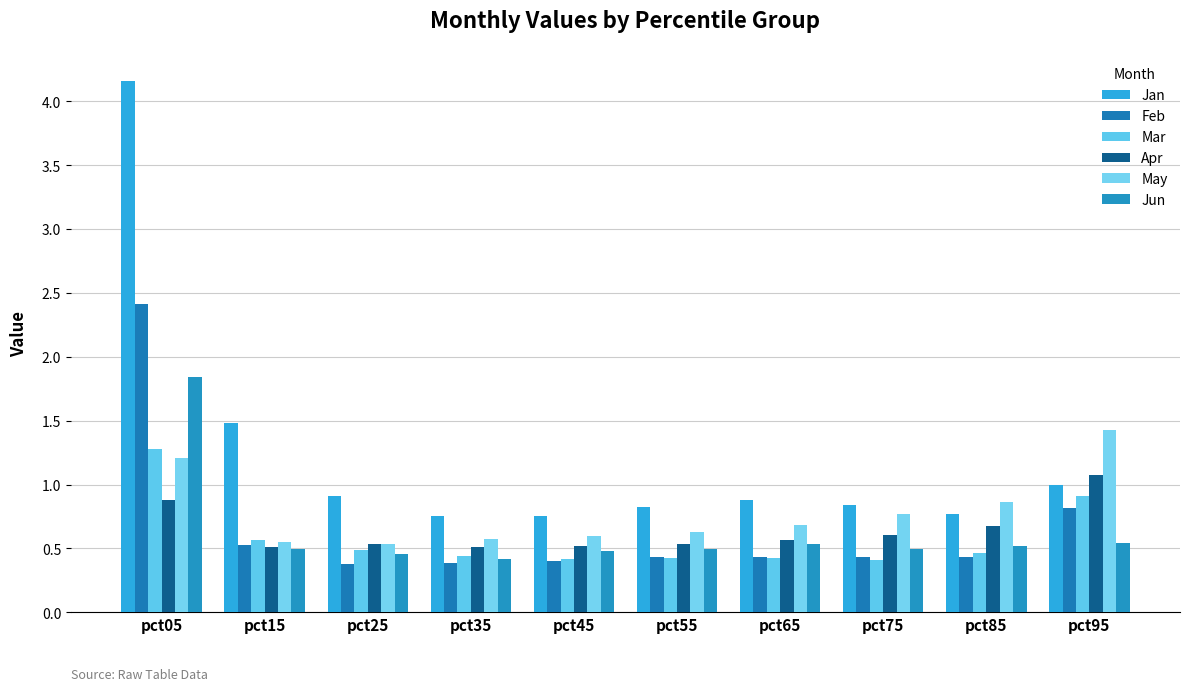

At how many categories does at least one series exceed 2?

1